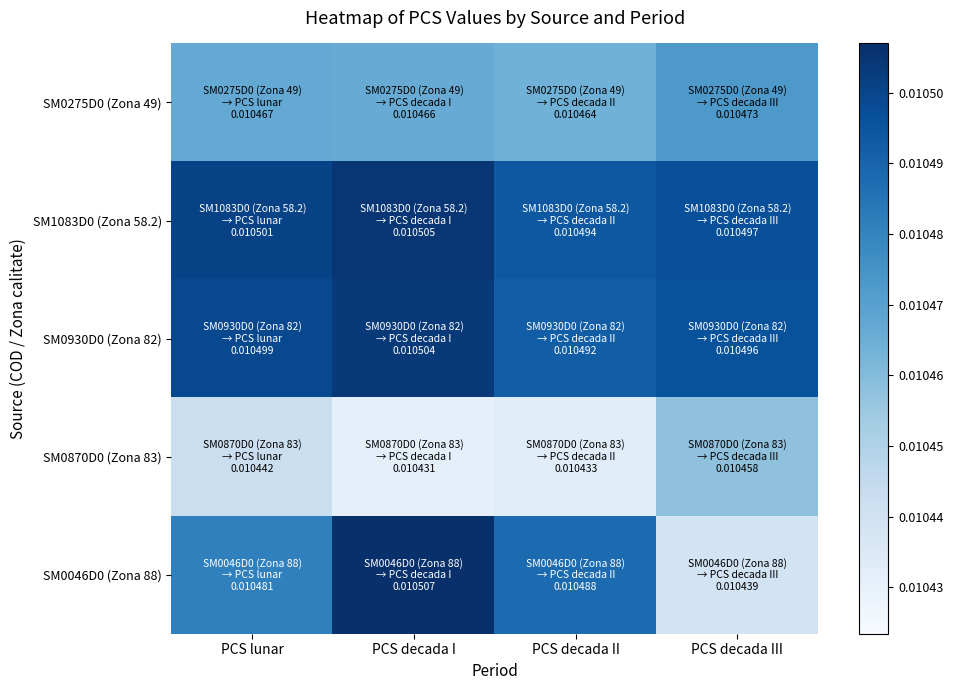

Reading left to right, extract all data points from this chart.

SM0275D0 (Zona 49): PCS lunar=0.0	PCS decada I=0.0	PCS decada II=0.0	PCS decada III=0.0
SM1083D0 (Zona 58.2): PCS lunar=0.0	PCS decada I=0.0	PCS decada II=0.0	PCS decada III=0.0
SM0930D0 (Zona 82): PCS lunar=0.0	PCS decada I=0.0	PCS decada II=0.0	PCS decada III=0.0
SM0870D0 (Zona 83): PCS lunar=0.0	PCS decada I=0.0	PCS decada II=0.0	PCS decada III=0.0
SM0046D0 (Zona 88): PCS lunar=0.0	PCS decada I=0.0	PCS decada II=0.0	PCS decada III=0.0